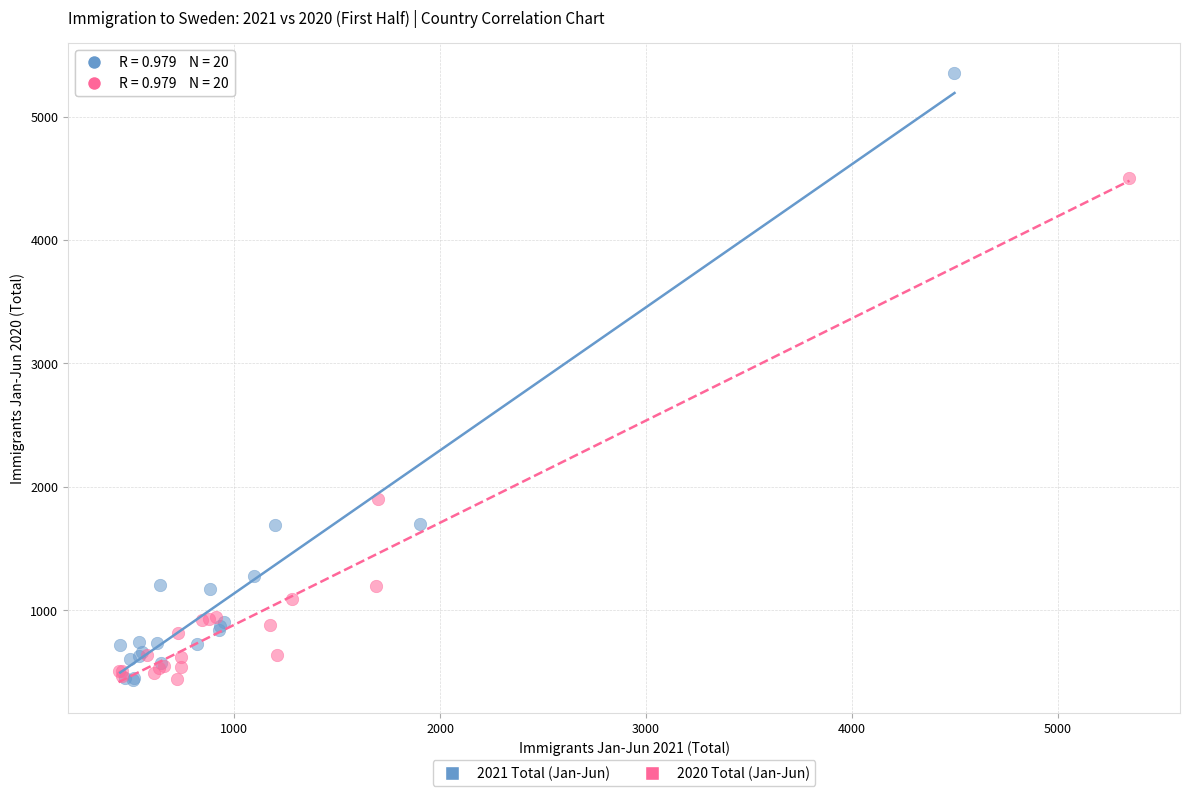

Which series has the widest spread of Y values?

2021 Total (Jan-Jun)